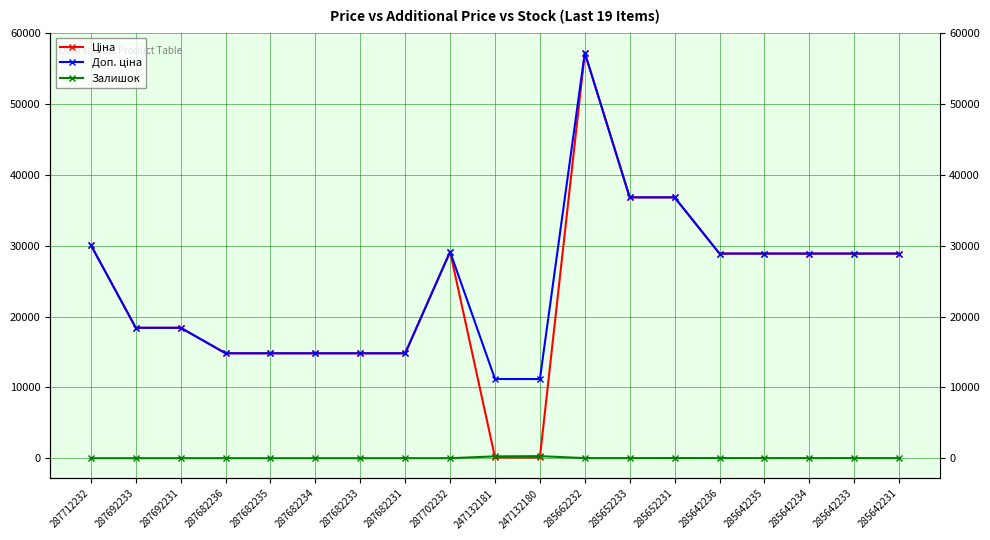

Is it true that Доп. ціна equals 30102.8 at 287712232?

True